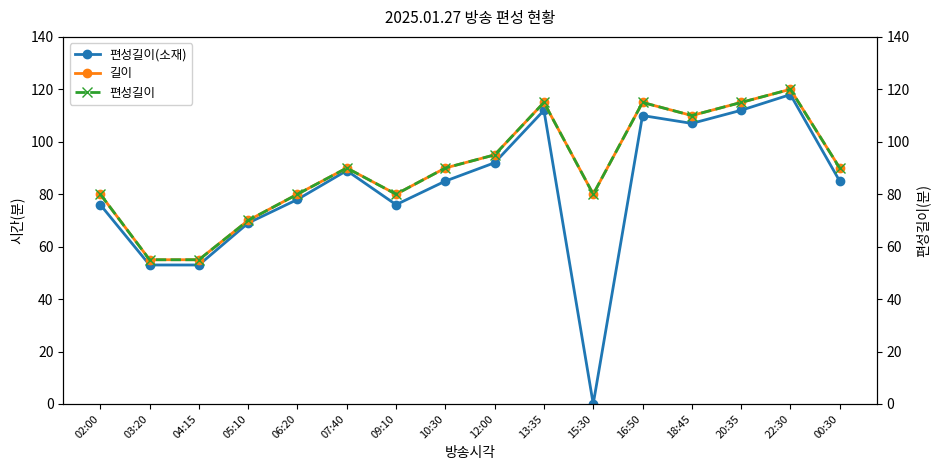

What are all the series names shown in the legend?

편성길이(소재), 길이, 편성길이